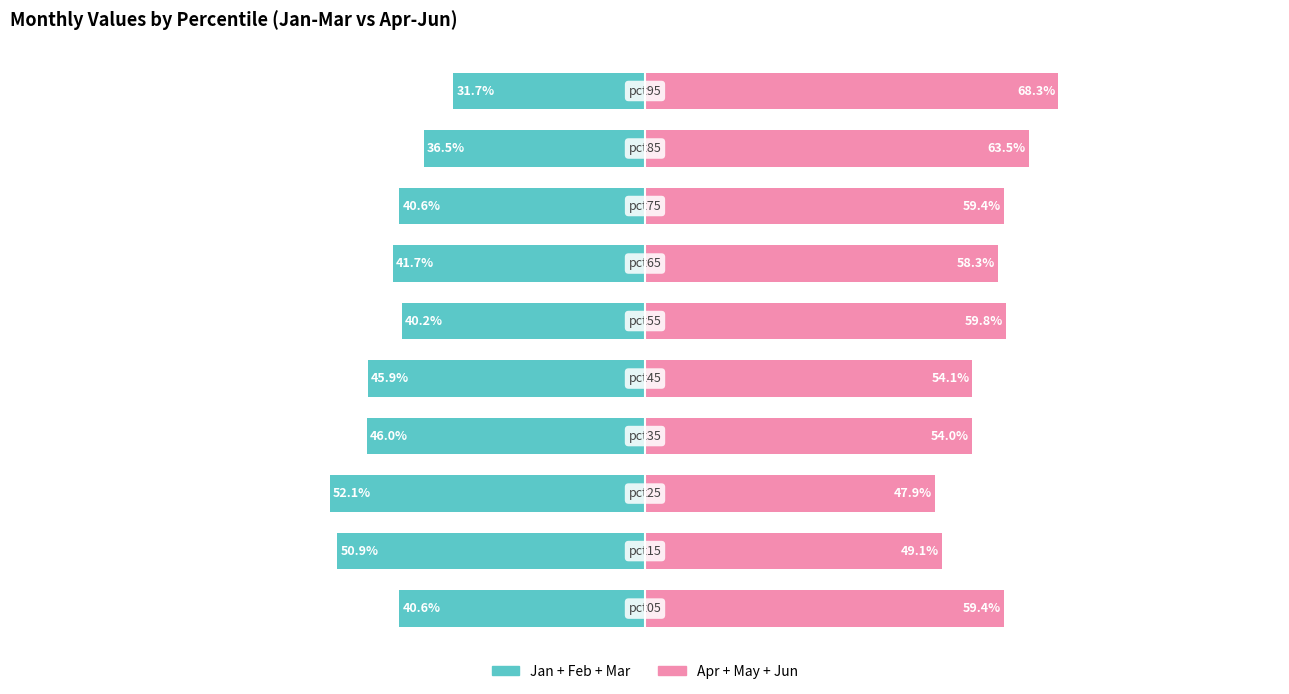

At how many categories does at least one series exceed -6?

10